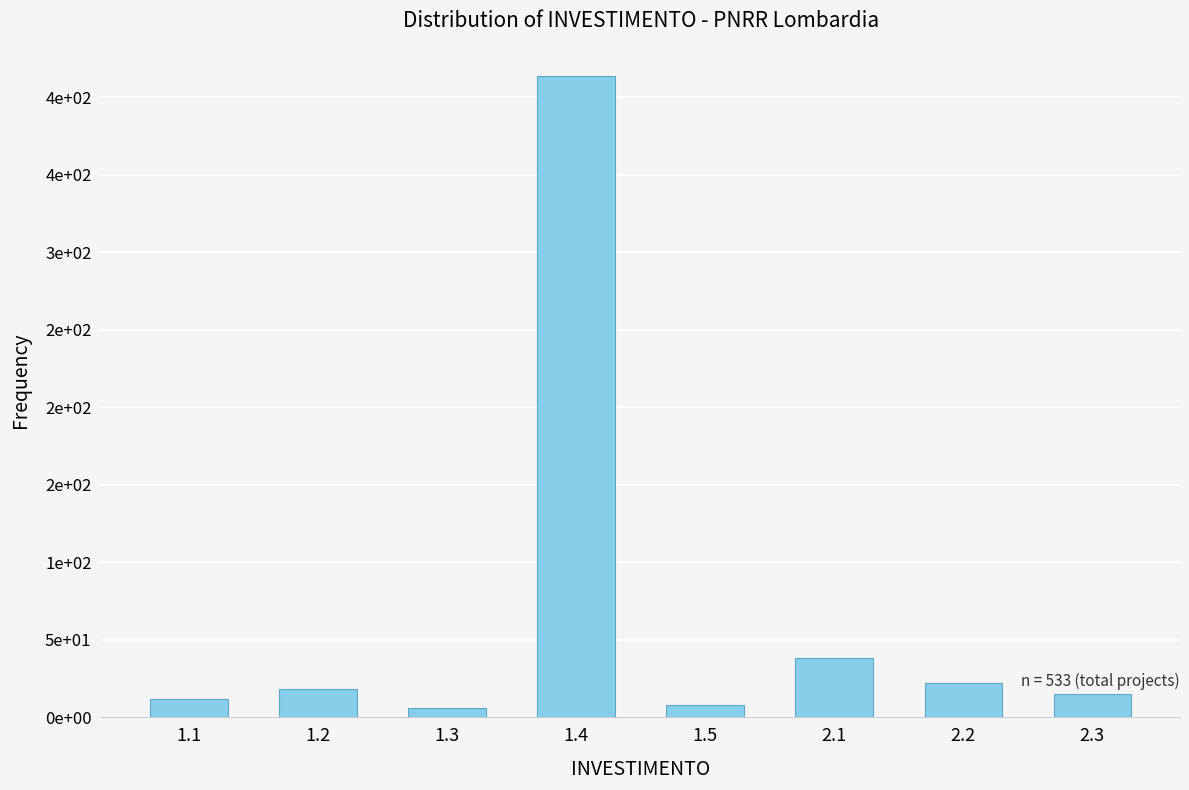

Are the bars horizontal?

No